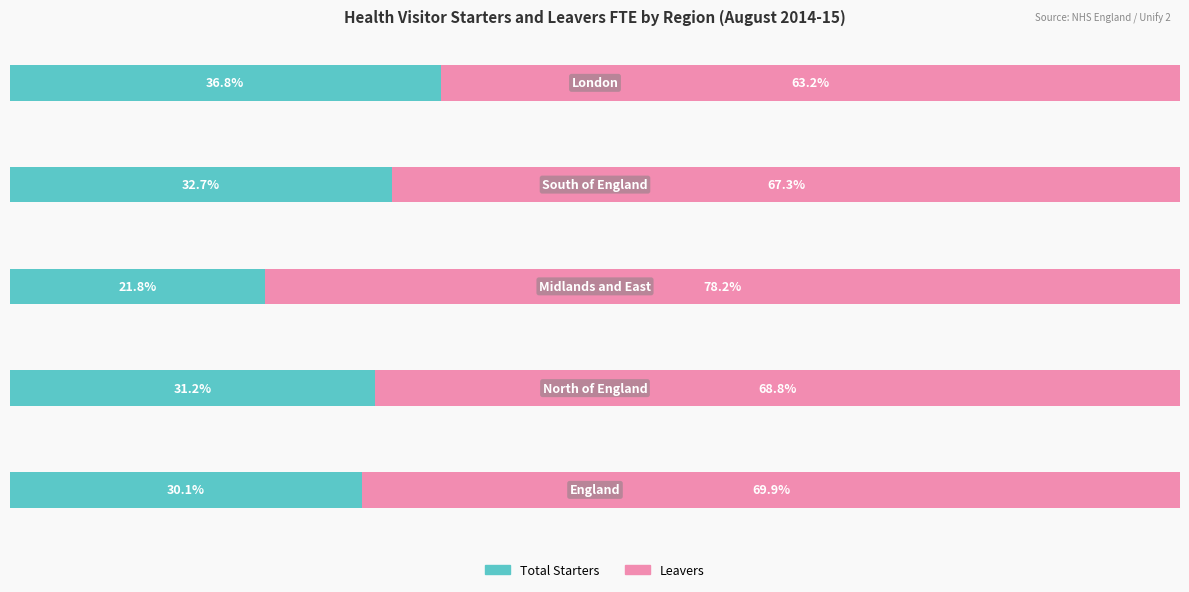

What are all the series names shown in the legend?

Total Starters, Leavers